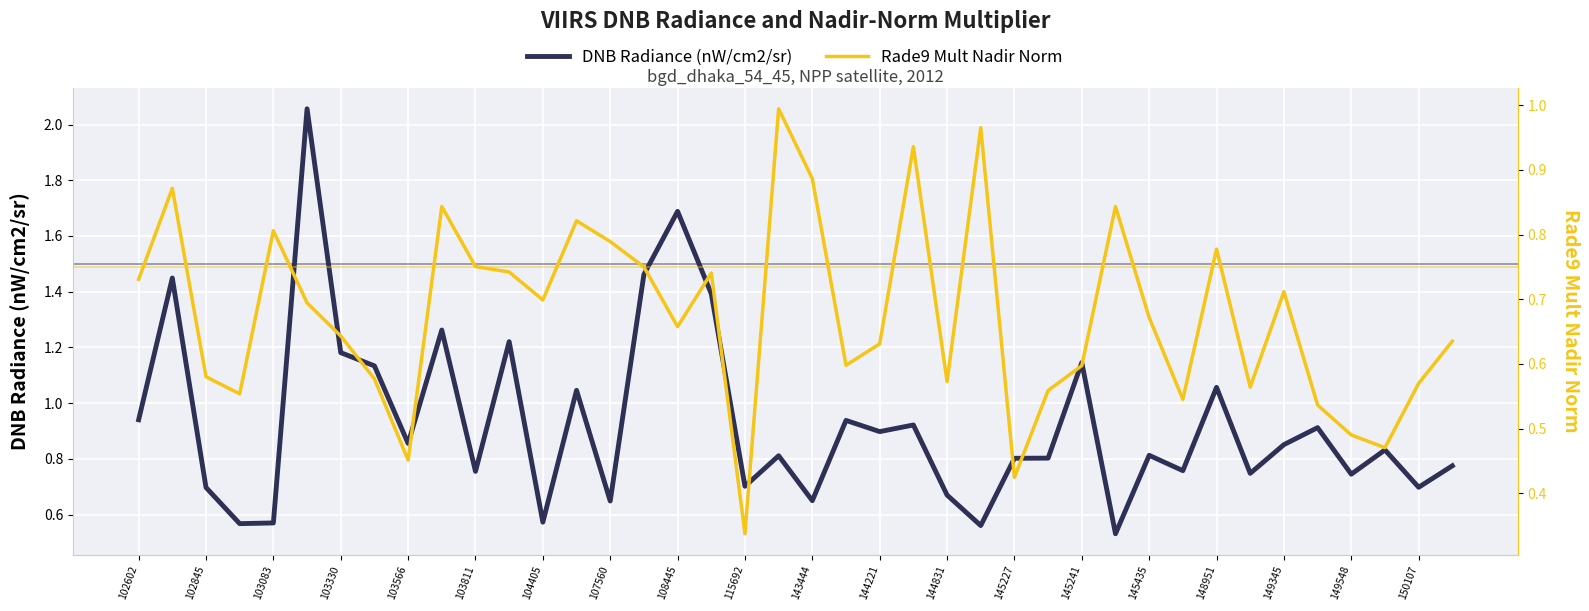

At 149345, list the series in order from smallest to largest.

Rade9 Mult Nadir Norm, DNB Radiance